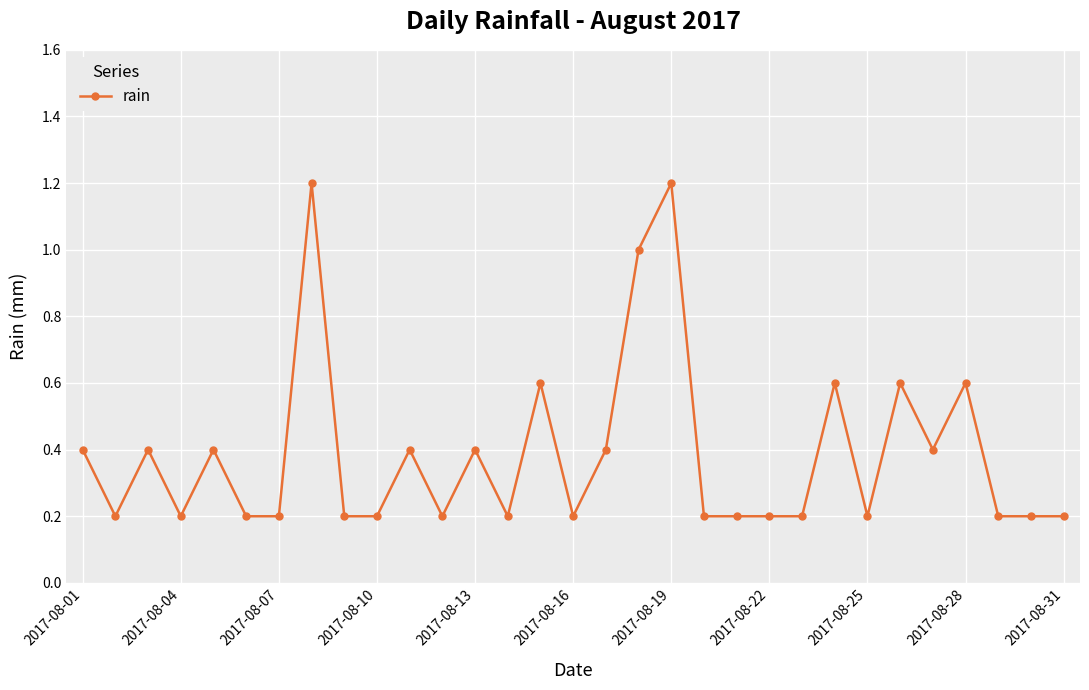

Reading left to right, what are all the values shown in this chart?

0.4	0.2	0.4	0.2	0.4	0.2	0.2	1.2	0.2	0.2	0.4	0.2	0.4	0.2	0.6	0.2	0.4	1.0	1.2	0.2	0.2	0.2	0.2	0.6	0.2	0.6	0.4	0.6	0.2	0.2	0.2